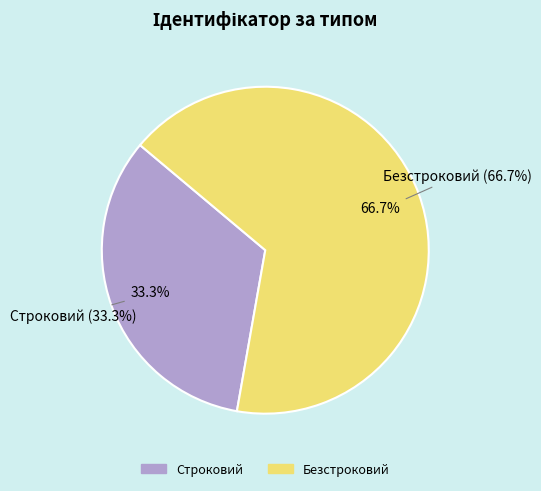

Which slice is the largest?

Безстроковий